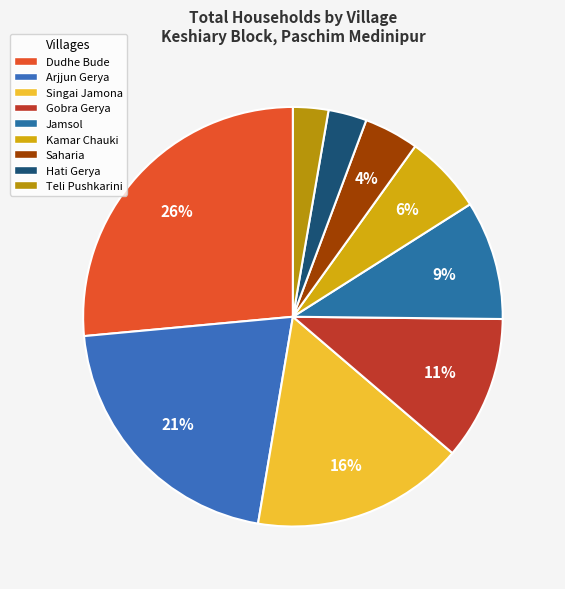

Count the number of slices in the pie.

9